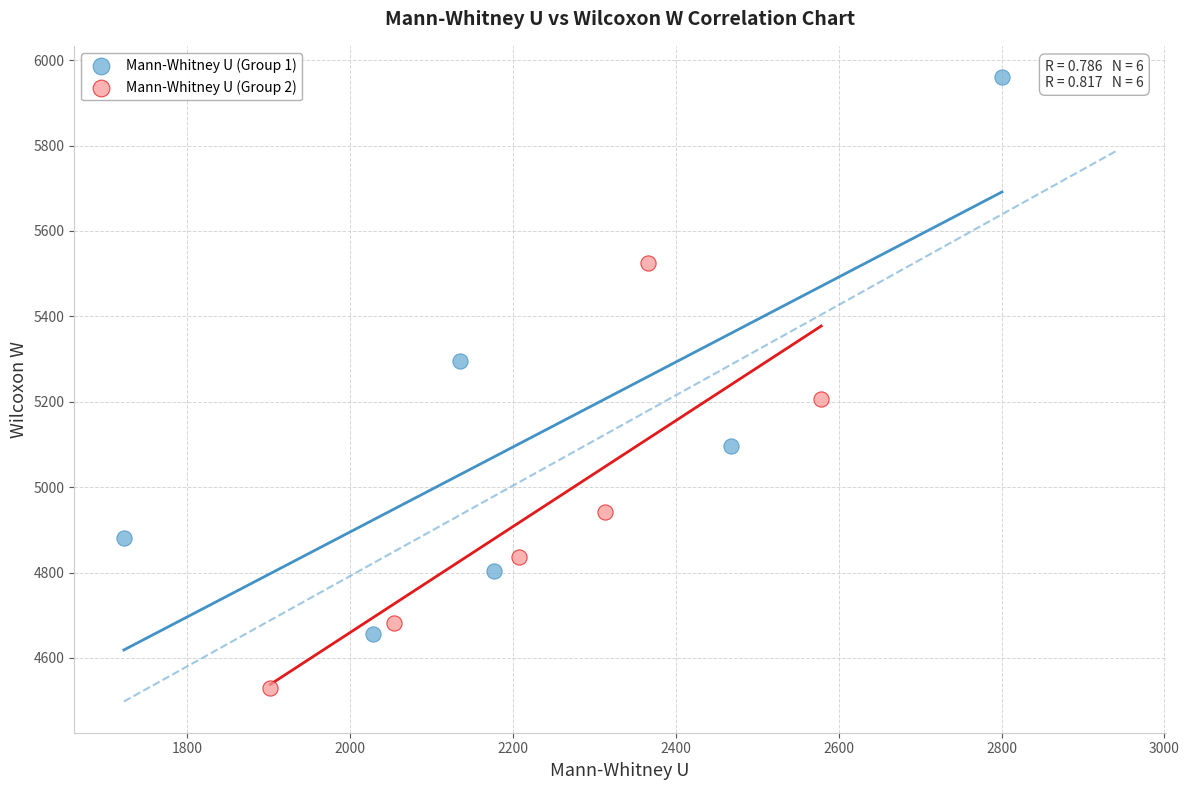

Which series reaches the minimum Y coordinate?

Mann-Whitney U (Group 2)